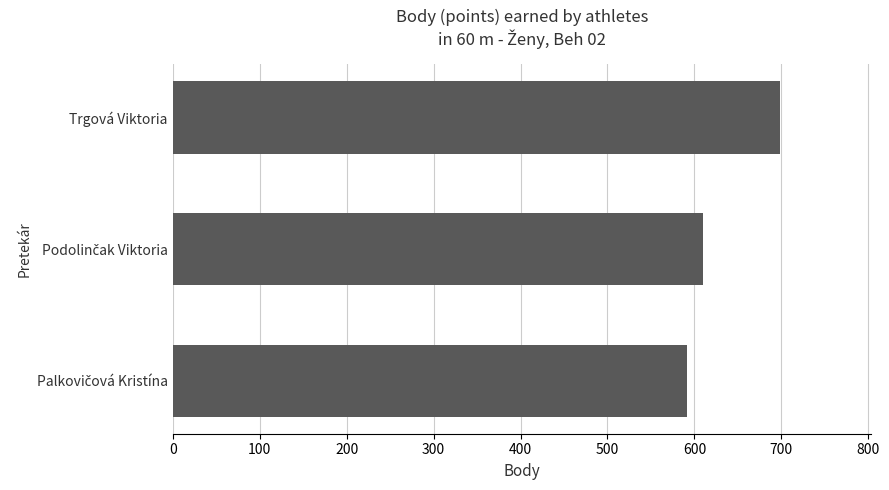

Is it true that the value at Trgová Viktoria is 364?

False